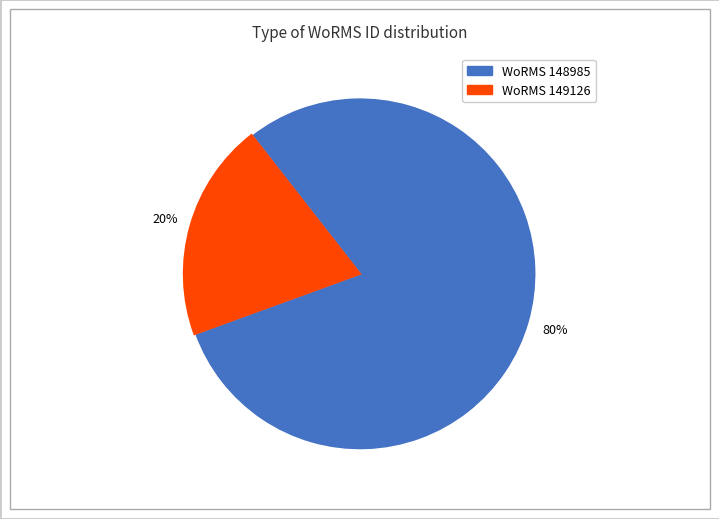

To the nearest percent, what is the average slice percentage?

50%